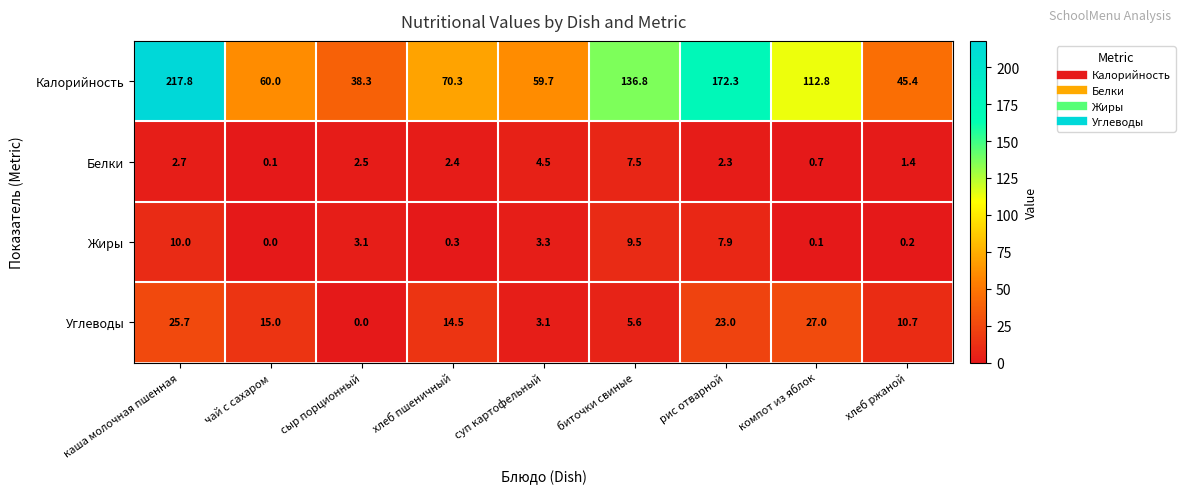

Rank the series by their maximum value, from lowest to highest.

Белки, Жиры, Углеводы, Калорийность